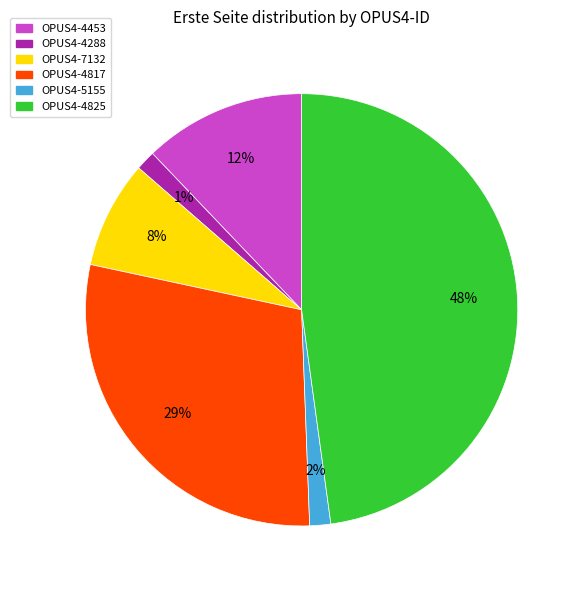

To the nearest percent, what portion does OPUS4-5155 represent?

2%